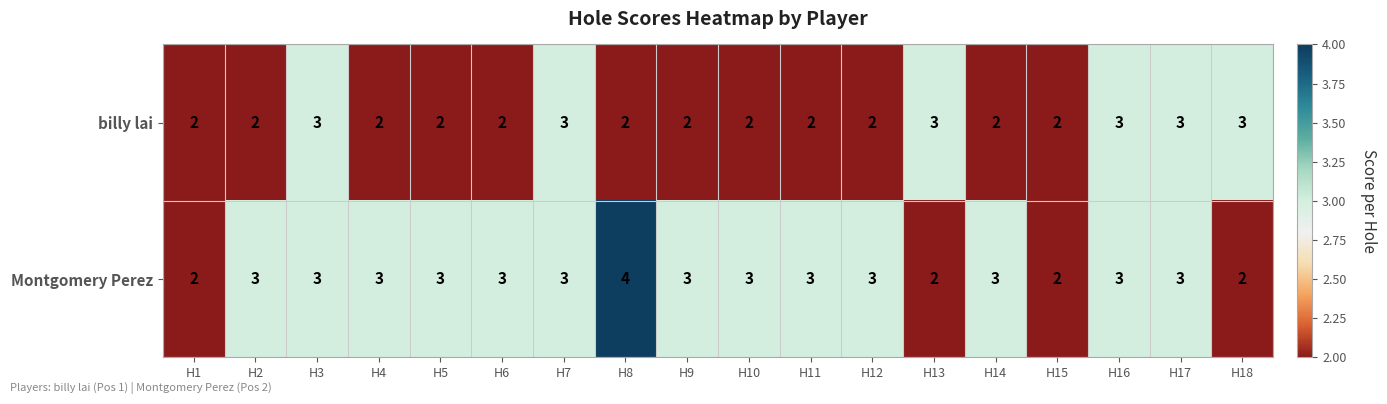

How many categories are shown in the chart?

18